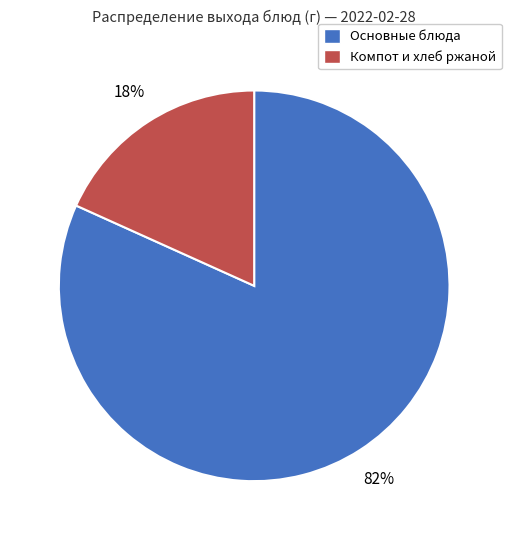

To the nearest percent, what percentage of the pie is Основные блюда?

82%